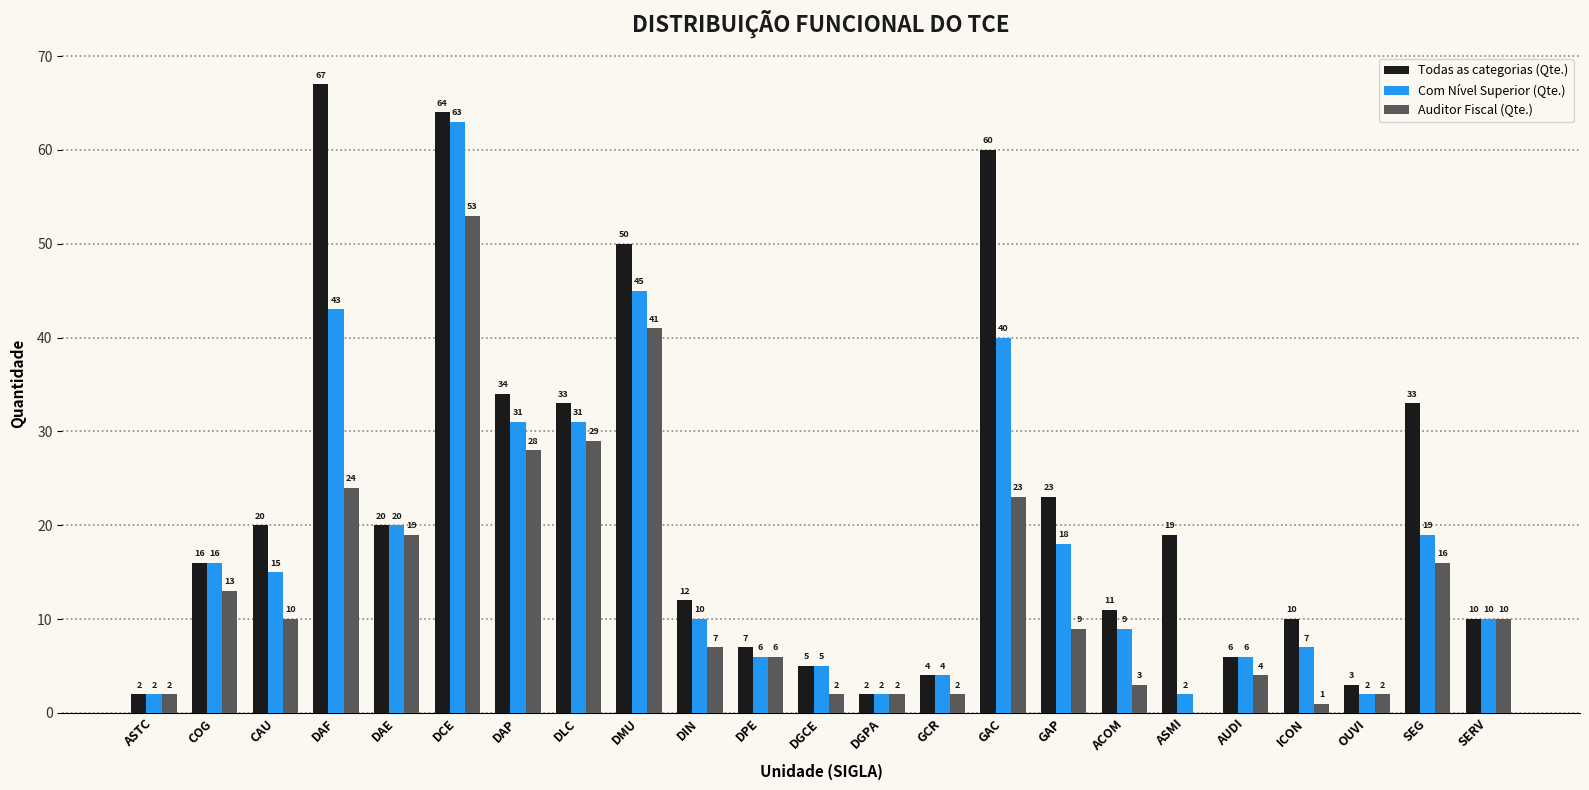

What is the sum of the Todas as categorias (Qte.) values at DGPA and OUVI?

5